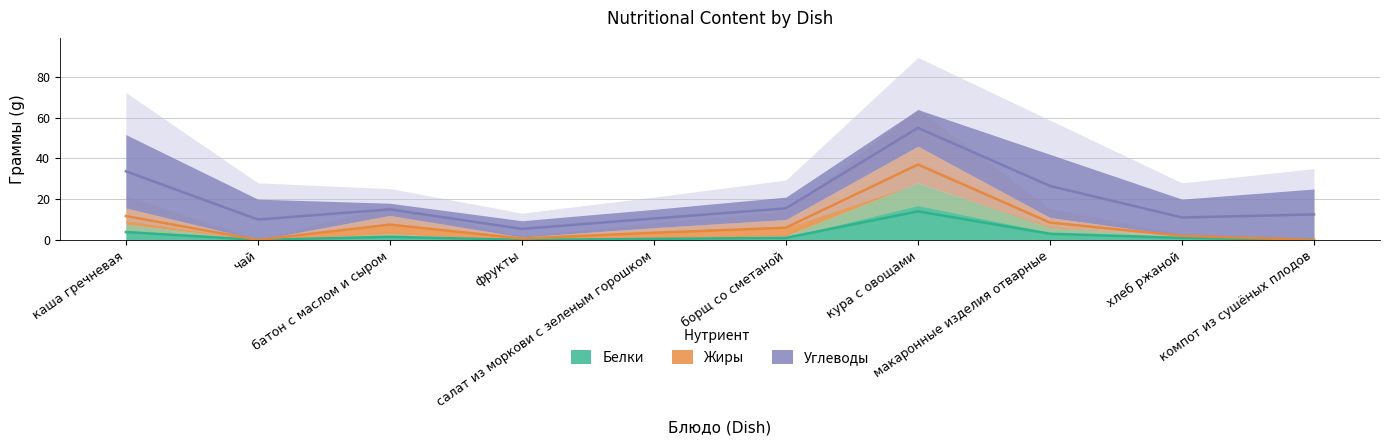

What are all the series names shown in the legend?

Белки, Жиры, Углеводы